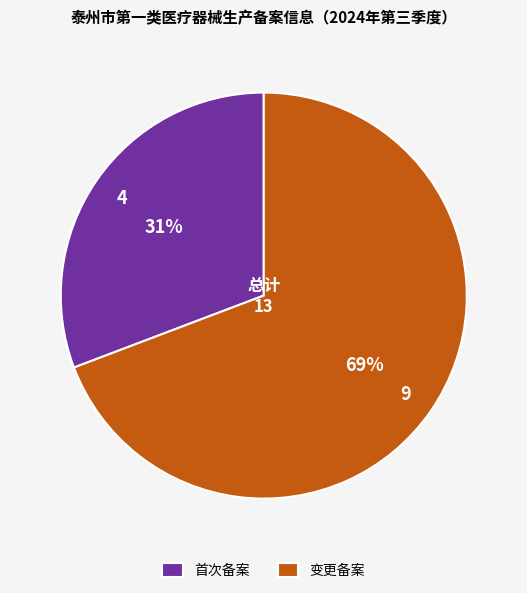

What is the largest slice in the pie chart?

变更备案